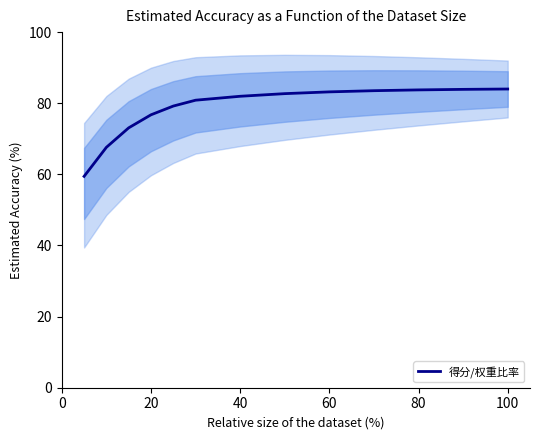

True or false: the data has more than 1 interior local peaks.

False